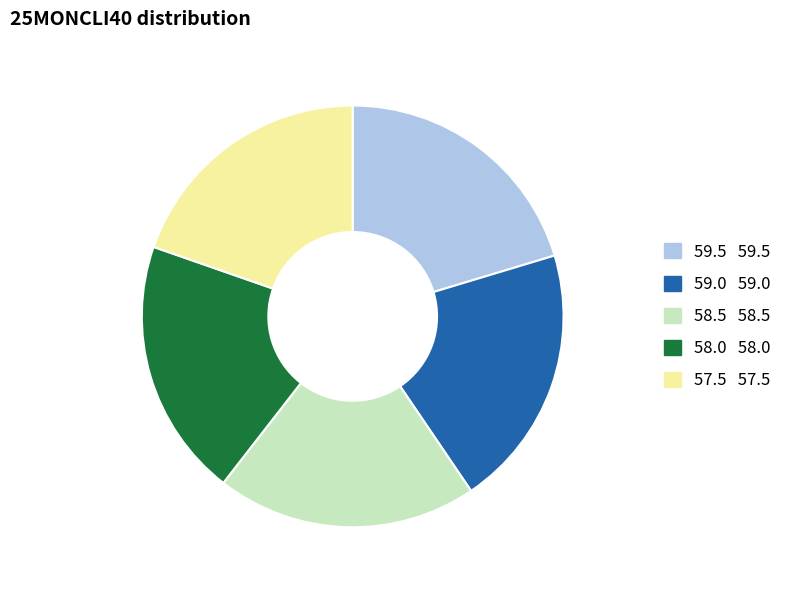

Combined, do 57.5 and 58.5 account for over 50%?

No